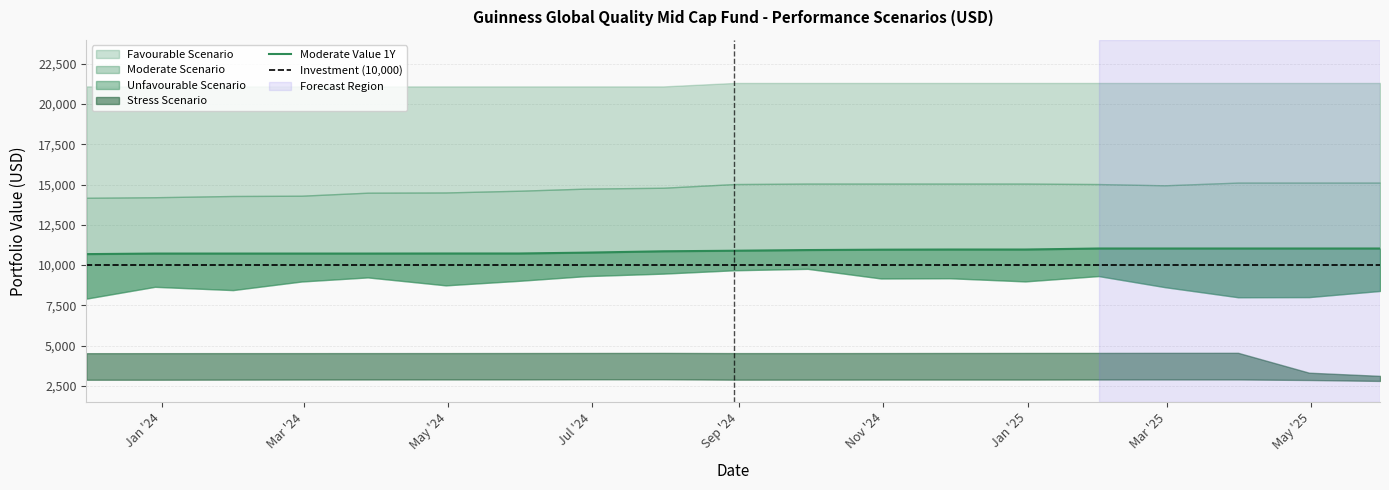

How many data points in Moderate Value 1 Year are less than 10893?

9